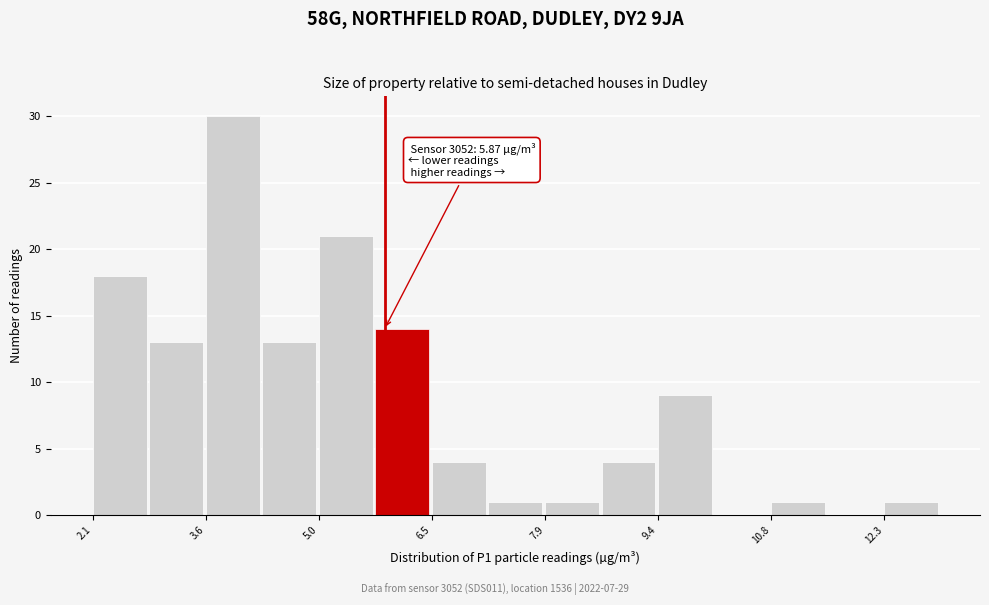

Around what value on the x-axis is the tallest bar? Give the approximate position of its centre, as read against the axis.

4.0